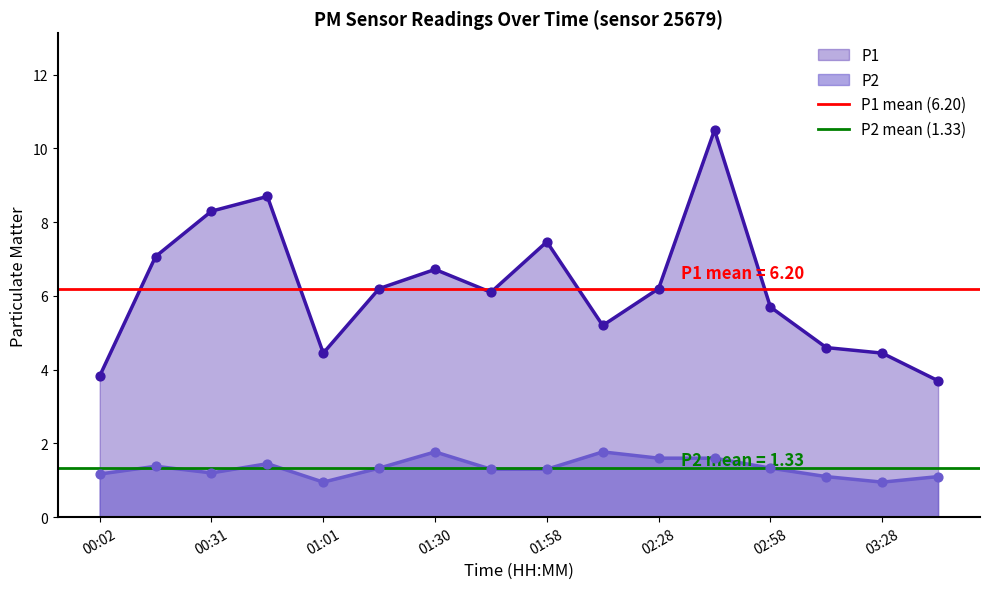

True or false: P2 and P1 intersect in this chart.

False